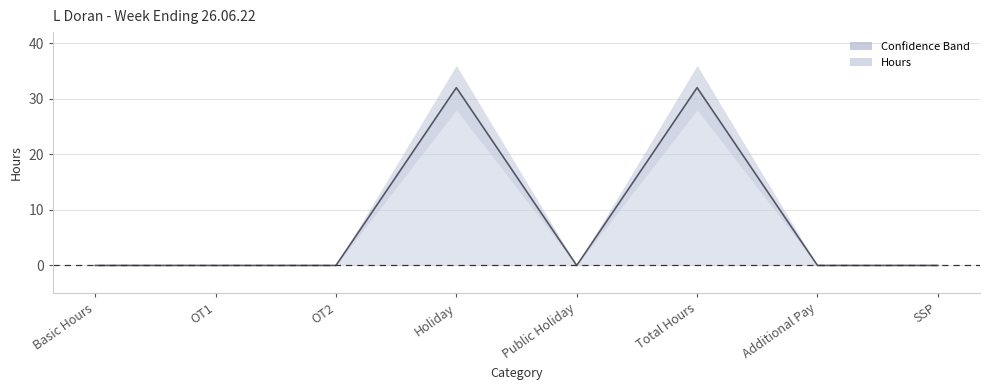

What is the average value?

8